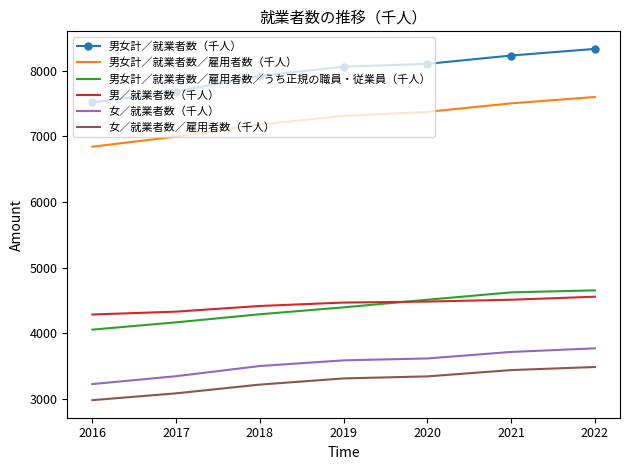

What is the lowest value of the 男女計／就業者数（千人） series?

7517